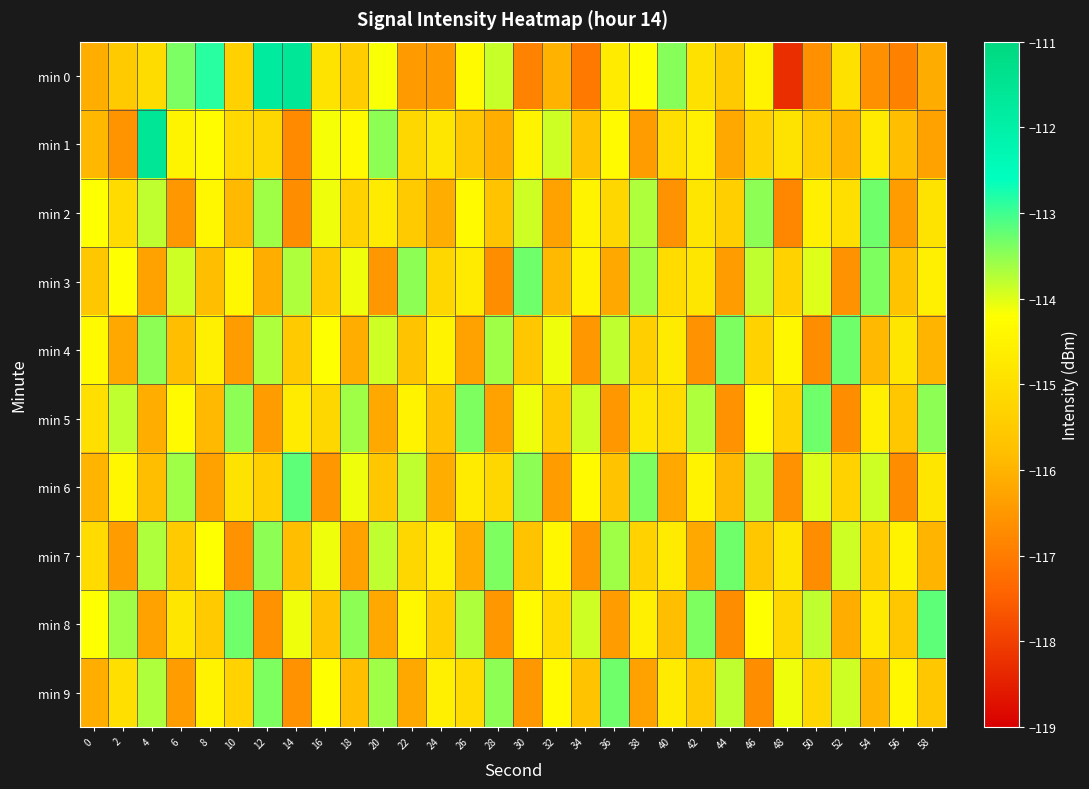

Reading left to right, transcribe all the data shown in this chart.

min 0: 0=-116.1	2=-115.5	4=-115.1	6=-113.4	8=-112.9	10=-115.3	12=-111.8	14=-111.6	16=-114.9	18=-115.4	20=-114.2	22=-116.4	24=-116.5	26=-114.3	28=-113.9	30=-116.9	32=-116.0	34=-117.1	36=-114.7	38=-114.2	40=-113.4	42=-114.9	44=-115.5	46=-114.5	48=-118.3	50=-116.6	52=-114.9	54=-116.6	56=-116.9	58=-116.1
min 1: 0=-115.9	2=-116.6	4=-111.6	6=-114.5	8=-114.3	10=-115.1	12=-115.2	14=-116.7	16=-114.1	18=-114.3	20=-113.5	22=-115.2	24=-114.8	26=-115.6	28=-116.1	30=-114.5	32=-113.9	34=-115.7	36=-114.3	38=-116.4	40=-115.0	42=-114.6	44=-116.2	46=-115.3	48=-114.9	50=-115.5	52=-116.0	54=-114.7	56=-115.8	58=-116.3
min 2: 0=-114.2	2=-115.1	4=-113.8	6=-116.5	8=-114.4	10=-115.9	12=-113.6	14=-116.7	16=-114.1	18=-115.3	20=-114.7	22=-115.5	24=-116.1	26=-114.3	28=-115.7	30=-113.9	32=-116.3	34=-114.5	36=-115.2	38=-113.7	40=-116.6	42=-114.8	44=-115.4	46=-113.5	48=-116.8	50=-114.6	52=-115.0	54=-113.3	56=-116.4	58=-114.9
min 3: 0=-115.6	2=-114.2	4=-116.3	6=-113.9	8=-115.8	10=-114.4	12=-116.1	14=-113.7	16=-115.5	18=-114.1	20=-116.5	22=-113.5	24=-115.2	26=-114.7	28=-116.7	30=-113.3	32=-115.9	34=-114.5	36=-116.2	38=-113.6	40=-115.1	42=-114.8	44=-116.4	46=-113.8	48=-115.3	50=-114.0	52=-116.6	54=-113.4	56=-115.7	58=-114.6
min 4: 0=-114.3	2=-116.2	4=-113.5	6=-115.8	8=-114.6	10=-116.4	12=-113.7	14=-115.5	16=-114.2	18=-116.1	20=-113.9	22=-115.7	24=-114.5	26=-116.3	28=-113.6	30=-115.6	32=-114.1	34=-116.5	36=-113.8	38=-115.4	40=-114.7	42=-116.6	44=-113.4	46=-115.3	48=-114.4	50=-116.7	52=-113.3	54=-115.9	56=-114.8	58=-116.0
min 5: 0=-115.0	2=-113.8	4=-116.1	6=-114.3	8=-115.9	10=-113.5	12=-116.4	14=-114.7	16=-115.2	18=-113.6	20=-116.2	22=-114.5	24=-115.7	26=-113.4	28=-116.3	30=-114.1	32=-115.5	34=-113.9	36=-116.5	38=-114.8	40=-115.1	42=-113.7	44=-116.6	46=-114.2	48=-115.3	50=-113.3	52=-116.7	54=-114.6	56=-115.6	58=-113.5
min 6: 0=-116.0	2=-114.4	4=-115.8	6=-113.6	8=-116.3	10=-114.9	12=-115.4	14=-113.2	16=-116.5	18=-114.1	20=-115.6	22=-113.8	24=-116.1	26=-114.7	28=-115.2	30=-113.5	32=-116.4	34=-114.3	36=-115.7	38=-113.4	40=-116.2	42=-114.5	44=-115.9	46=-113.7	48=-116.6	50=-114.0	52=-115.3	54=-113.9	56=-116.7	58=-114.8
min 7: 0=-115.1	2=-116.4	4=-113.7	6=-115.5	8=-114.2	10=-116.6	12=-113.5	14=-115.8	16=-114.1	18=-116.3	20=-113.8	22=-115.2	24=-114.6	26=-116.1	28=-113.4	30=-115.7	32=-114.4	34=-116.5	36=-113.6	38=-115.3	40=-114.7	42=-116.2	44=-113.3	46=-115.6	48=-114.8	50=-116.7	52=-113.9	54=-115.4	56=-114.5	58=-116.0
min 8: 0=-114.2	2=-113.6	4=-116.3	6=-114.8	8=-115.5	10=-113.3	12=-116.6	14=-114.1	16=-115.7	18=-113.5	20=-116.2	22=-114.4	24=-115.4	26=-113.7	28=-116.5	30=-114.3	32=-115.1	34=-113.9	36=-116.4	38=-114.6	40=-115.8	42=-113.4	44=-116.7	46=-114.2	48=-115.2	50=-113.8	52=-116.1	54=-114.7	56=-115.6	58=-113.2
min 9: 0=-116.1	2=-115.0	4=-113.7	6=-116.4	8=-114.5	10=-115.3	12=-113.4	14=-116.6	16=-114.2	18=-115.8	20=-113.6	22=-116.2	24=-114.6	26=-115.1	28=-113.5	30=-116.5	32=-114.3	34=-115.7	36=-113.3	38=-116.3	40=-114.7	42=-115.5	44=-113.8	46=-116.7	48=-114.1	50=-115.2	52=-113.9	54=-116.0	56=-114.4	58=-115.6